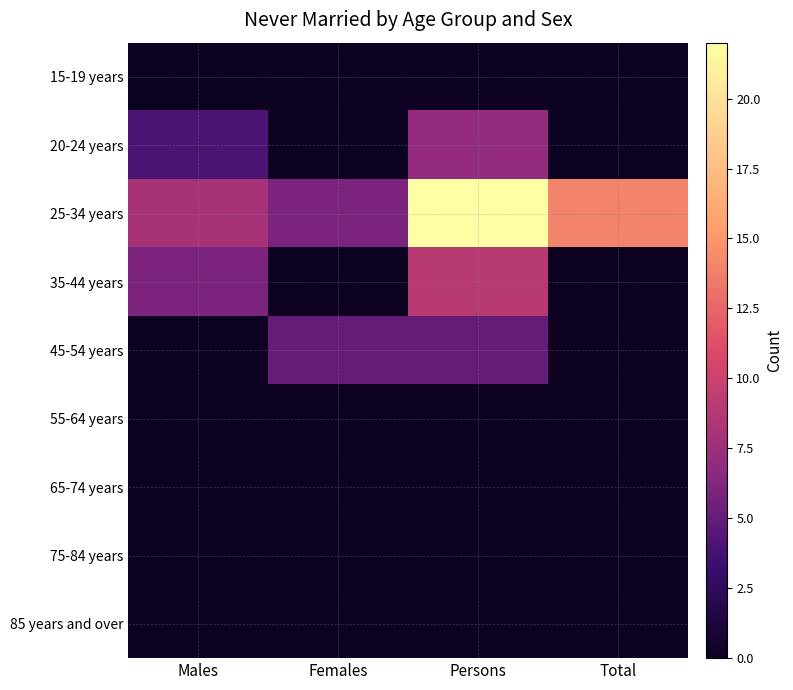

Reading right to left, what are all the values shown in this chart?

15-19 years: Total=0	Persons=0	Females=0	Males=0
20-24 years: Total=0	Persons=7	Females=0	Males=4
25-34 years: Total=14	Persons=22	Females=6	Males=8
35-44 years: Total=0	Persons=9	Females=0	Males=6
45-54 years: Total=0	Persons=5	Females=5	Males=0
55-64 years: Total=0	Persons=0	Females=0	Males=0
65-74 years: Total=0	Persons=0	Females=0	Males=0
75-84 years: Total=0	Persons=0	Females=0	Males=0
85 years and over: Total=0	Persons=0	Females=0	Males=0